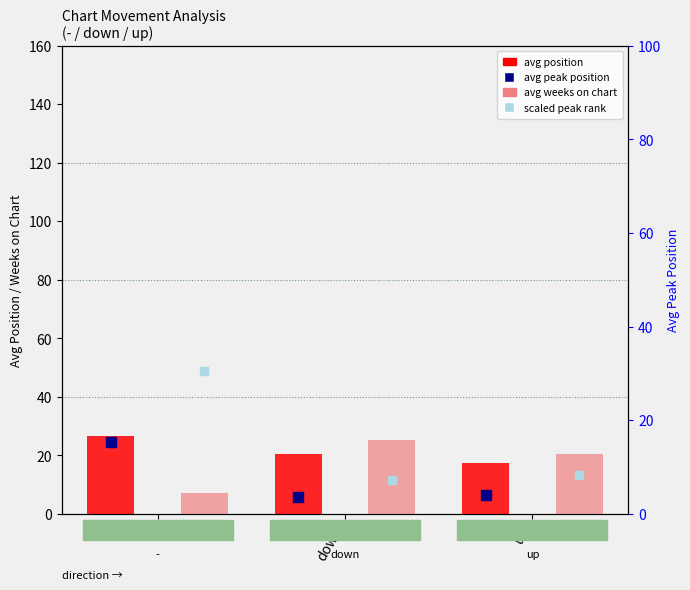

What is the total value across all series at -?

79.4